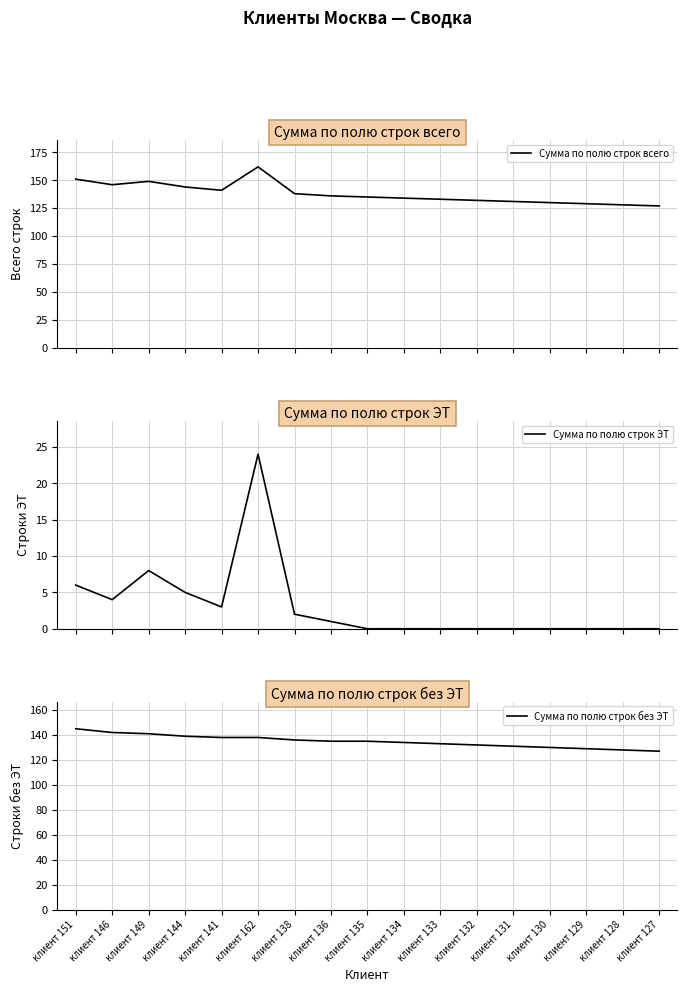

How many interior local peaks does the Сумма по полю строк всего series have?

2